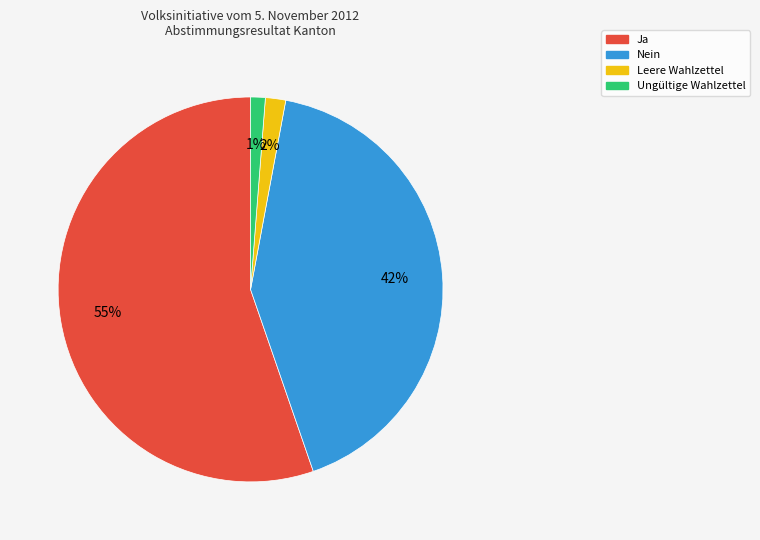

How many segments does this pie chart have?

4